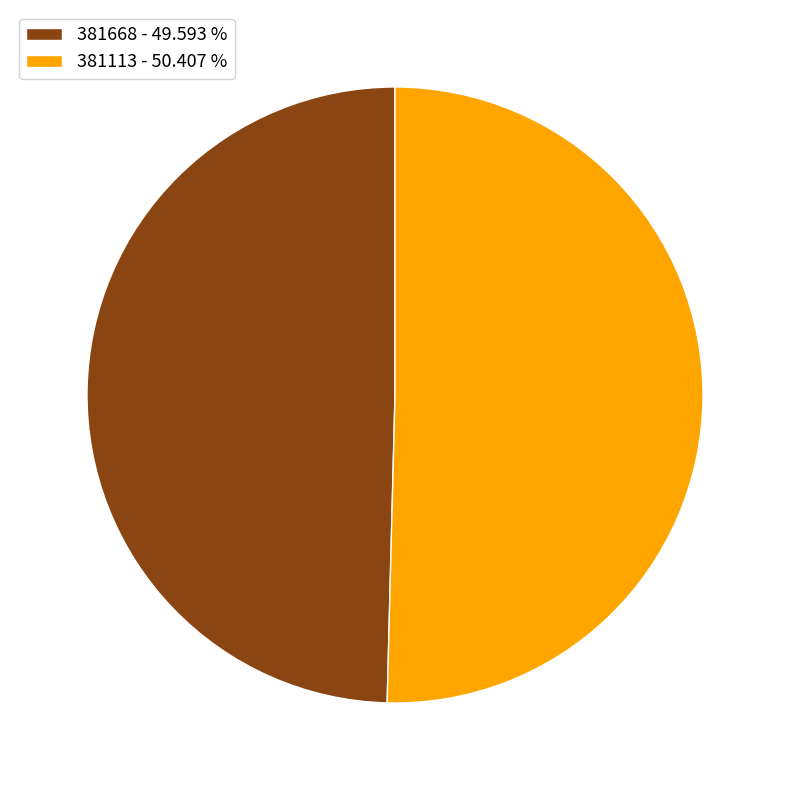

Which has a higher value, 381668 - 49.593 % or 381113 - 50.407 %?

381113 - 50.407 %